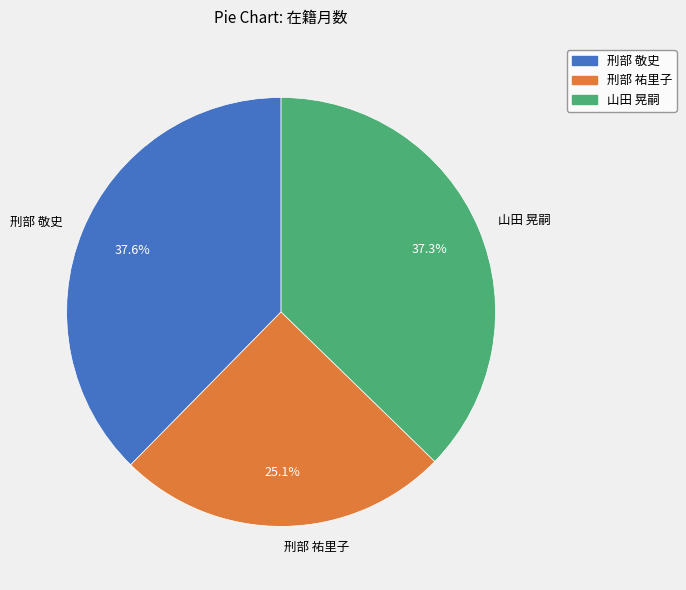

To the nearest percent, what percentage of the pie is 山田 晃嗣?

37%